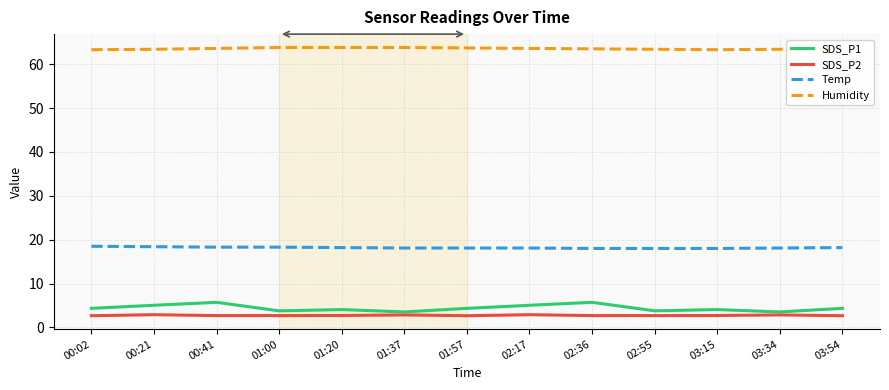

How many lines are shown in the chart?

4